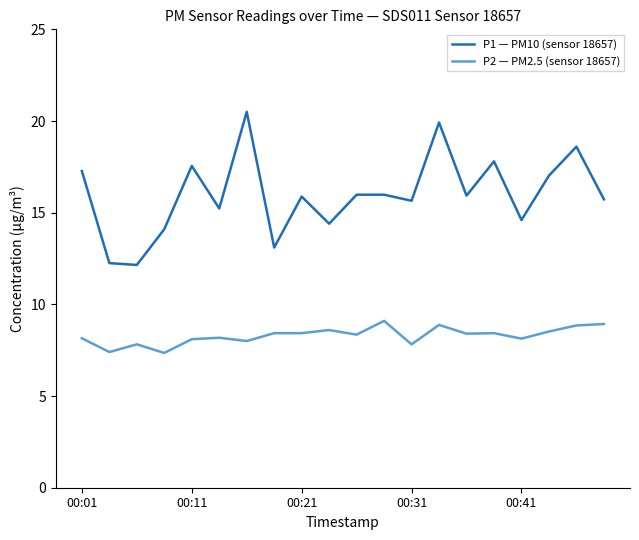

Which series has the widest spread of values?

P1 — PM10 (sensor 18657)